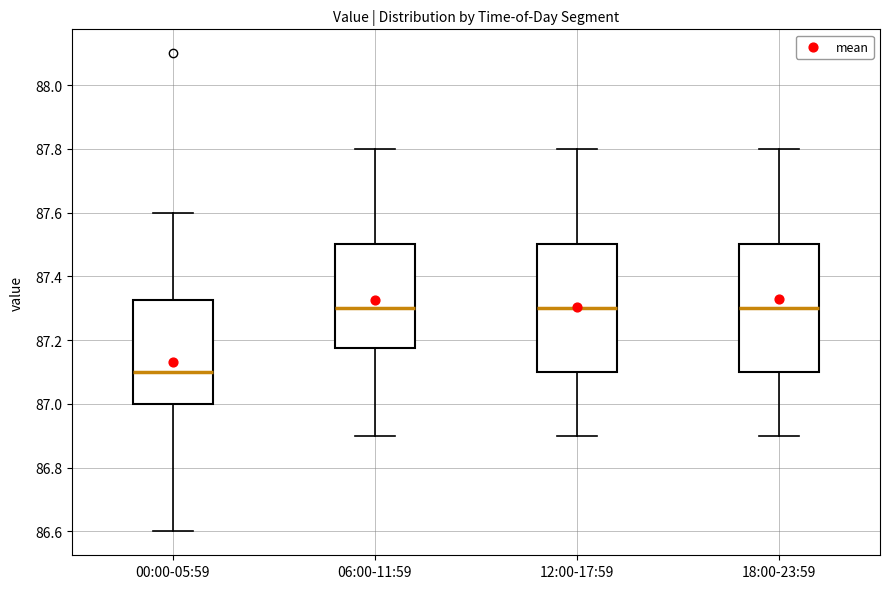

Reading left to right, read every box against the y-axis: the position of its median line, the range the box covers, and the ends of its whiskers. The values are not printed on the chart, so give them approximately, as read against the axis.

00:00-05:59: median 87.10, box 87.00 to 87.32, whiskers 86.60 to 87.60
06:00-11:59: median 87.30, box 87.18 to 87.50, whiskers 86.90 to 87.80
12:00-17:59: median 87.30, box 87.10 to 87.50, whiskers 86.90 to 87.80
18:00-23:59: median 87.30, box 87.10 to 87.50, whiskers 86.90 to 87.80